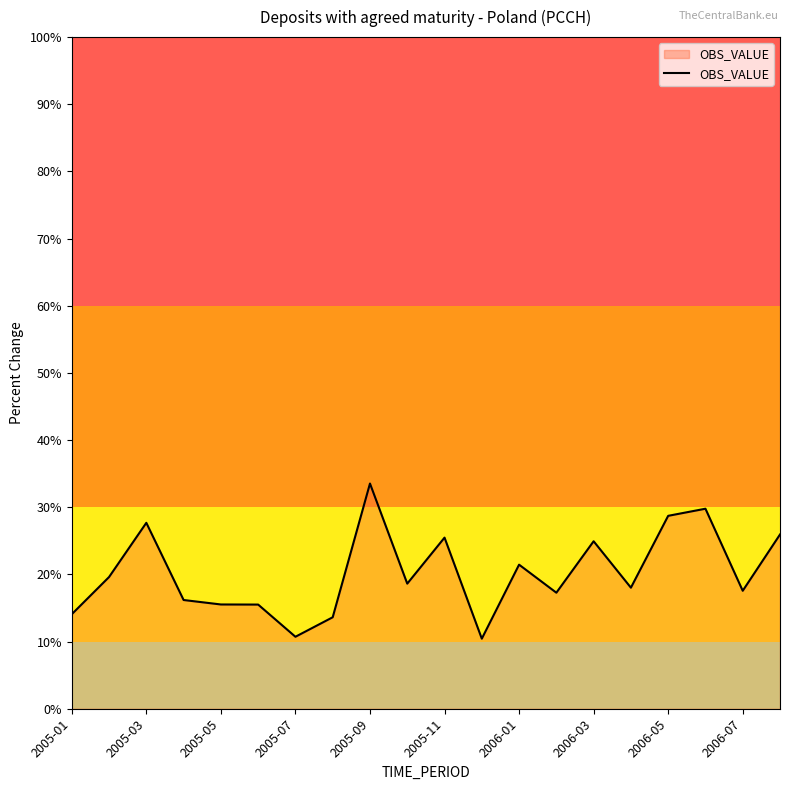

What is the smallest value displayed?

10.4